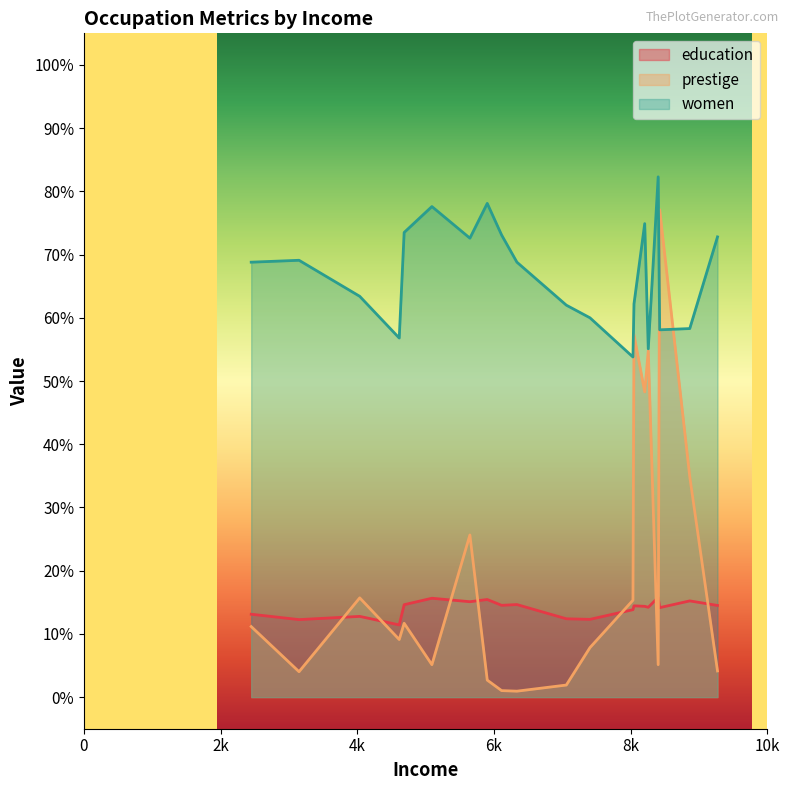

At which category does prestige reach its first local valley?

3148